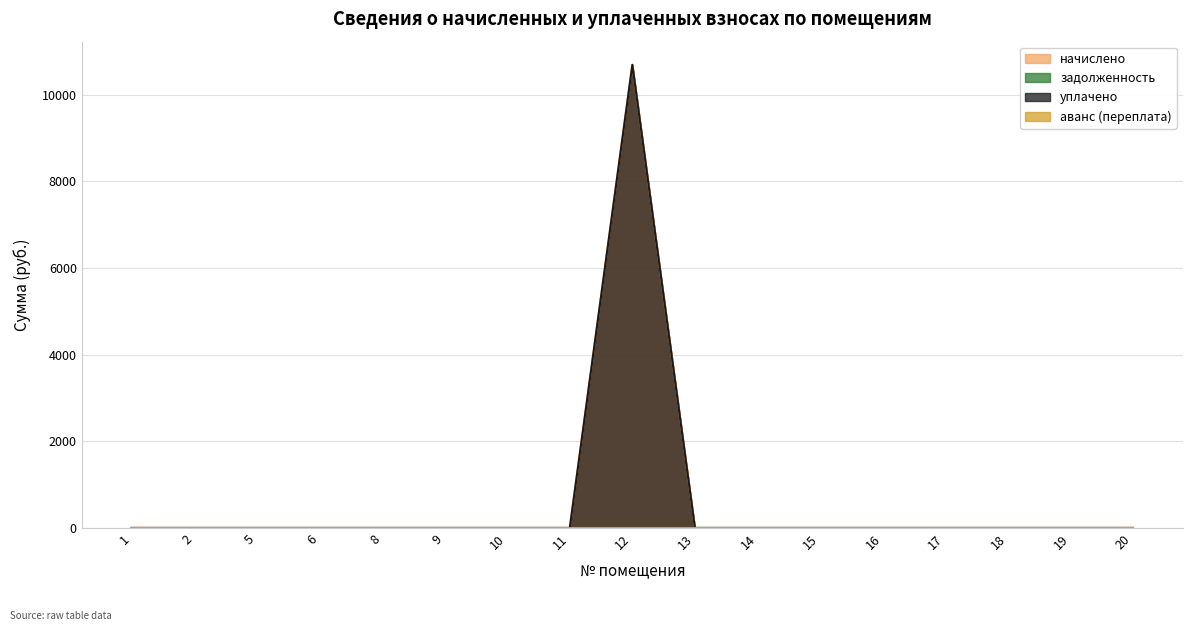

What is the difference between the maximum and minimum values in the начислено series?

10690.6